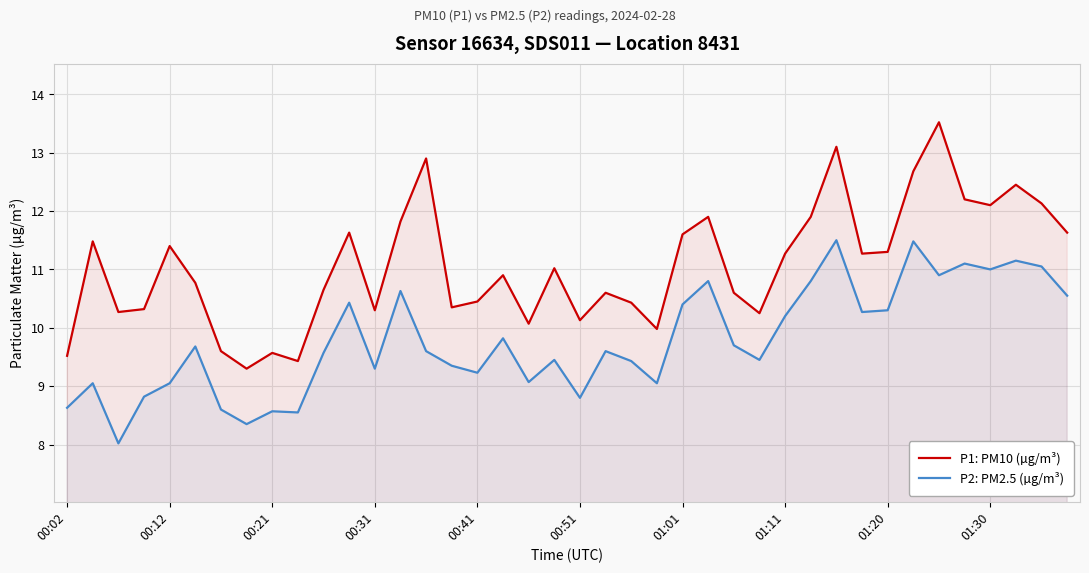

How many series are shown in this chart?

2